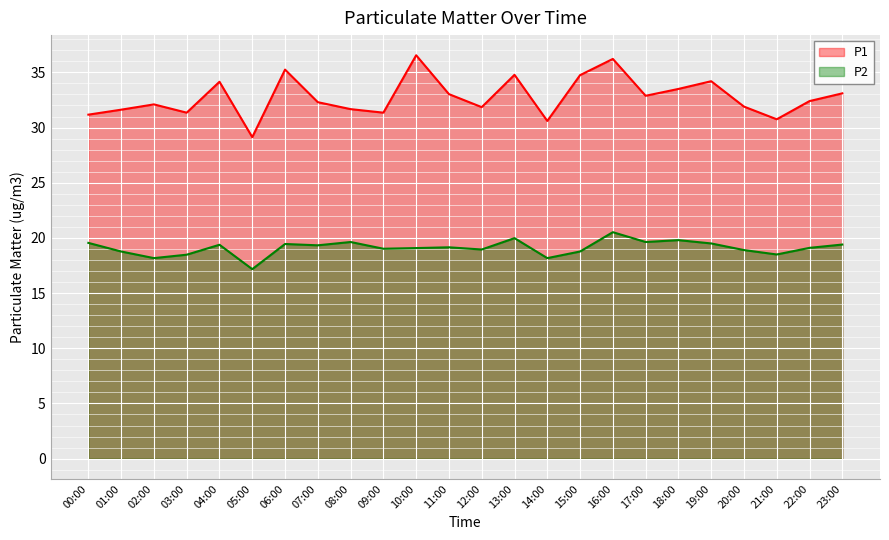

Which series has the largest range (max minus min)?

P1